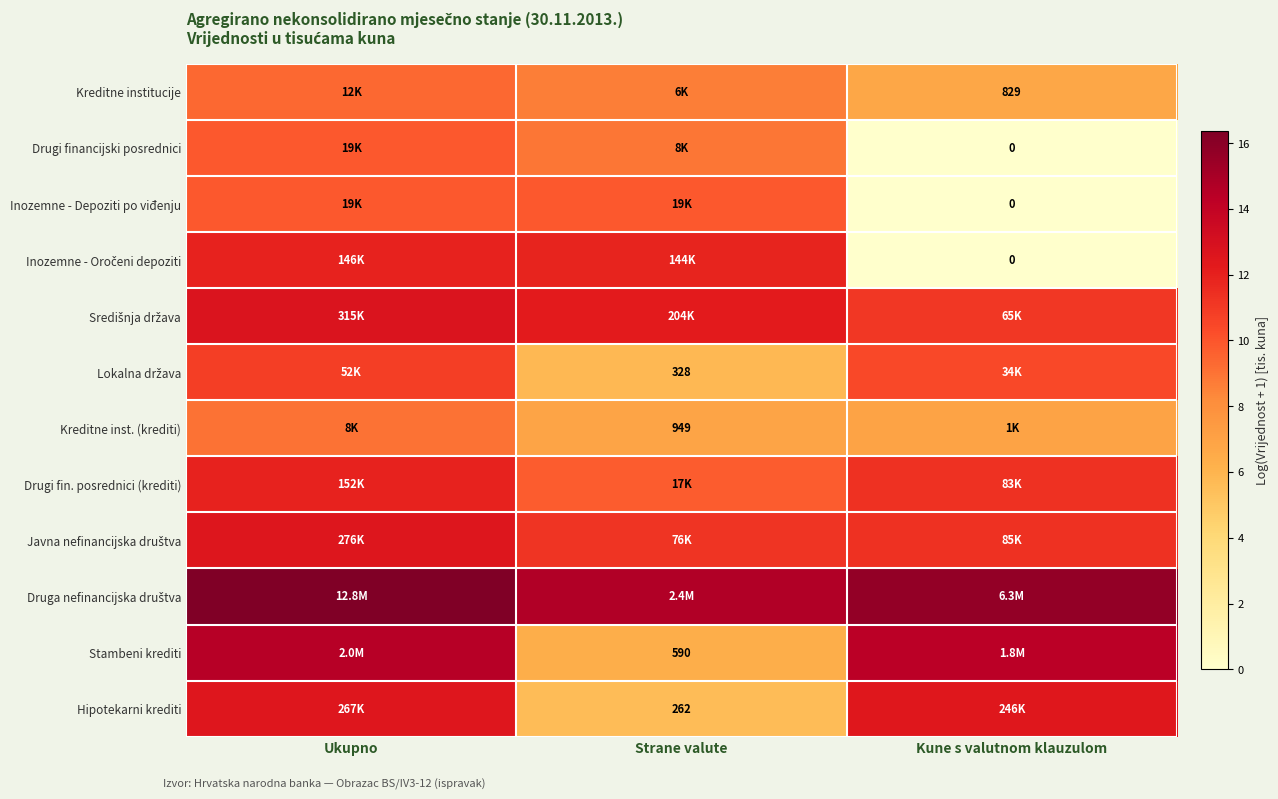

The value of Lokalna država at Strane valute is 5.8. True or false?

True